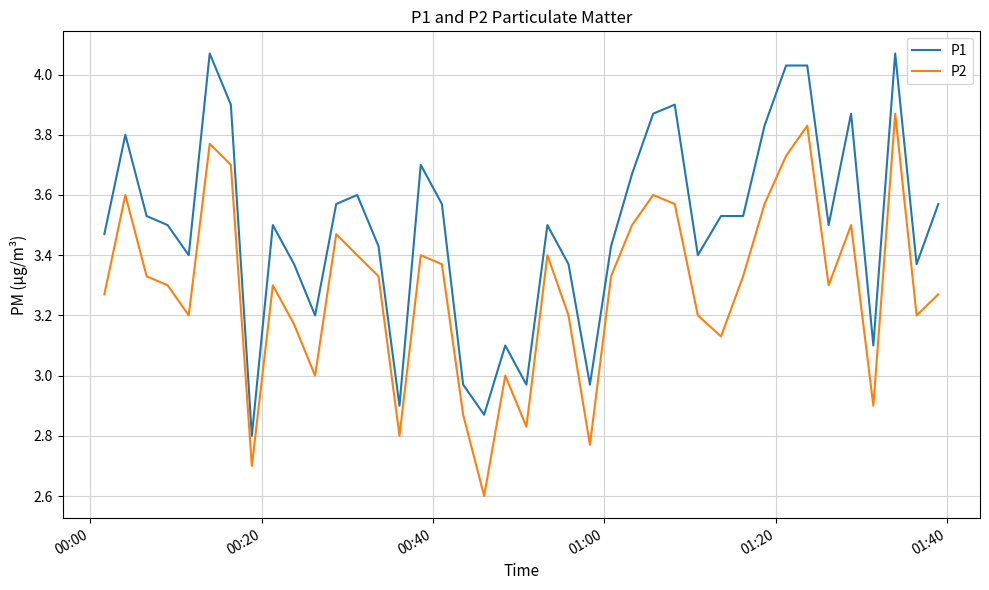

List the series in order of their peak value, lowest first.

P2, P1